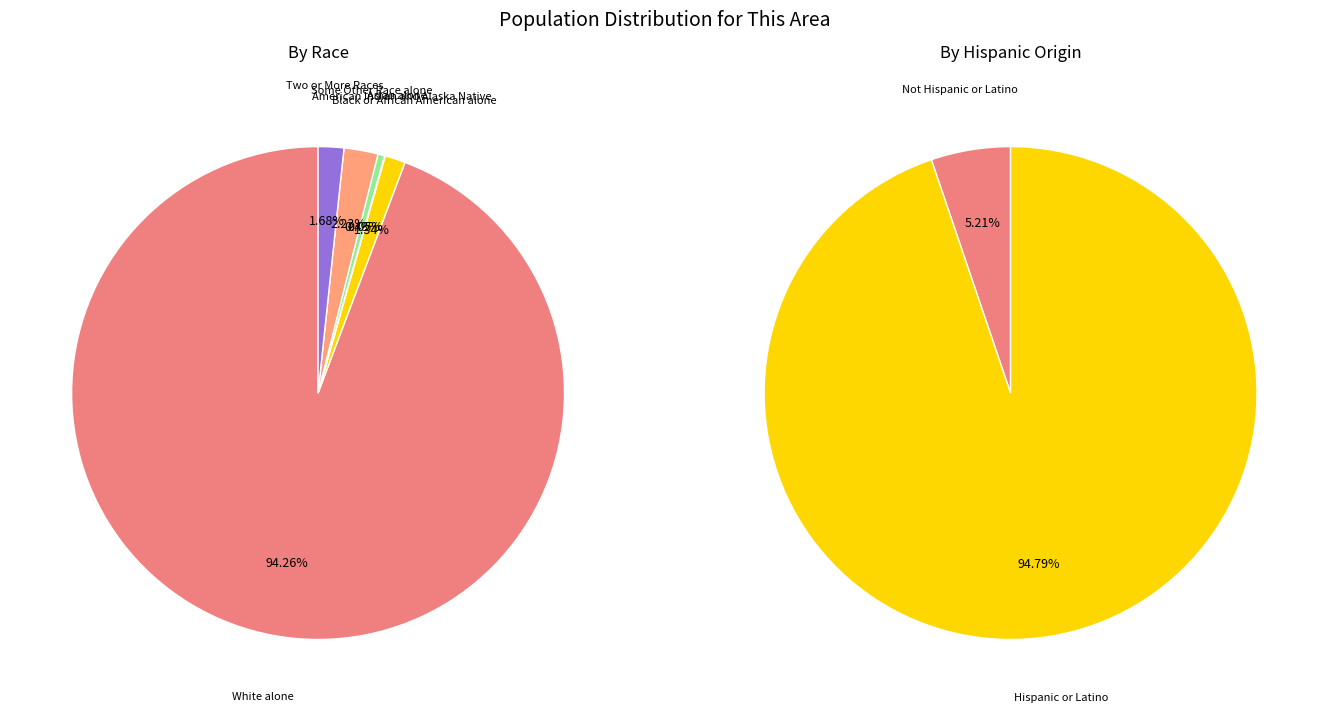

Which category has the biggest portion of the pie?

White alone